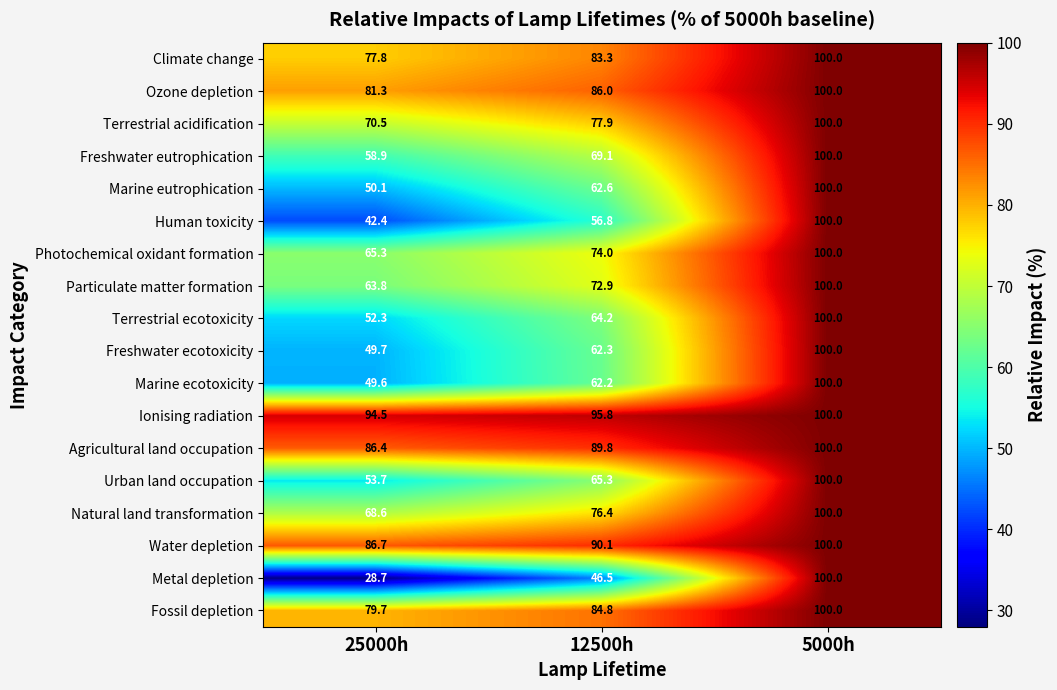

Which category has the lowest value across all series?

25000h